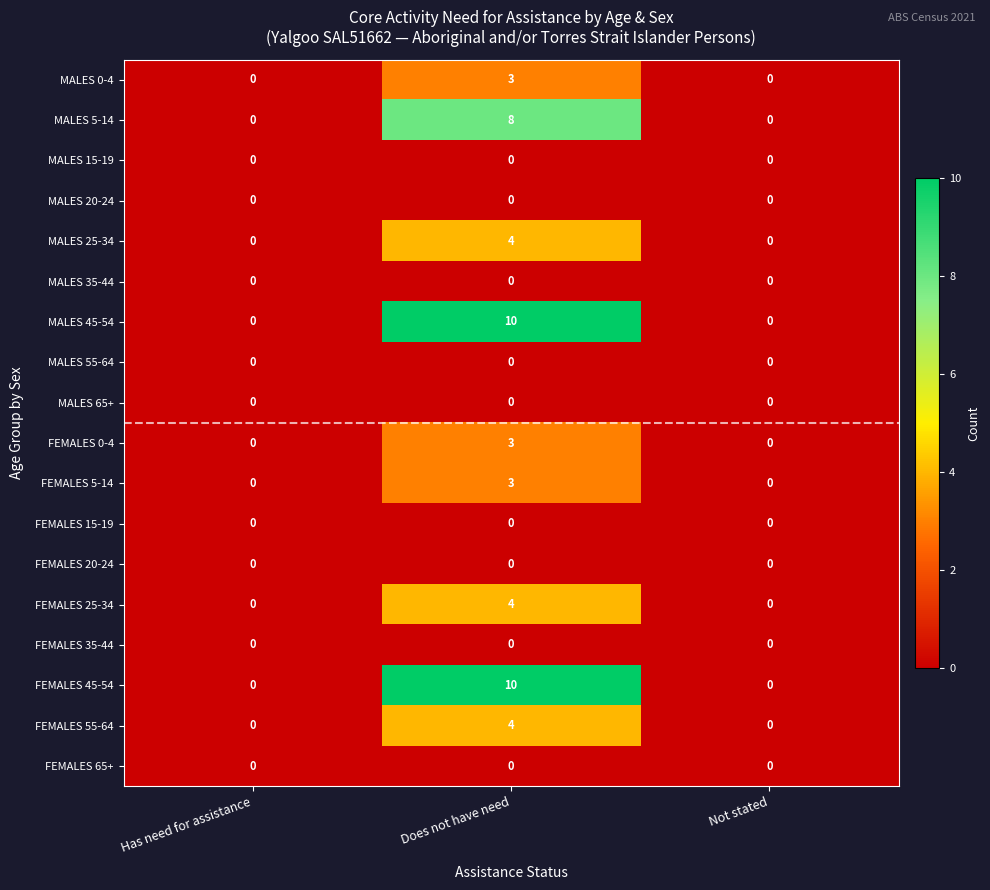

At which category is the sum across all series the highest?

Does not have need